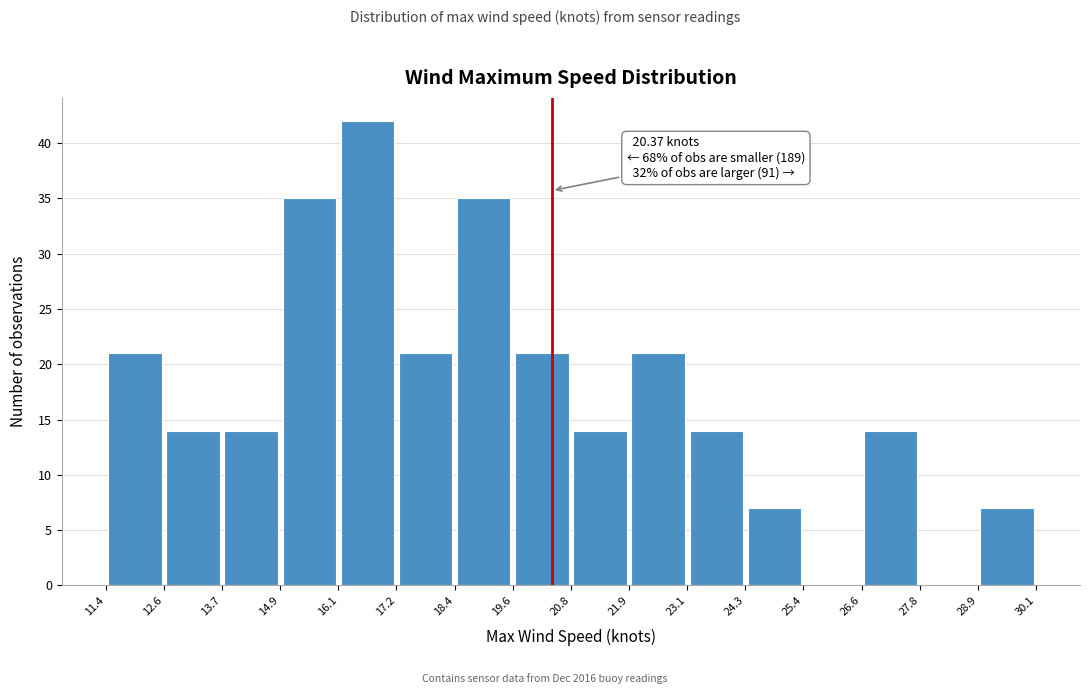

Which range on the x-axis has the tallest bar?

16.1 to 17.2